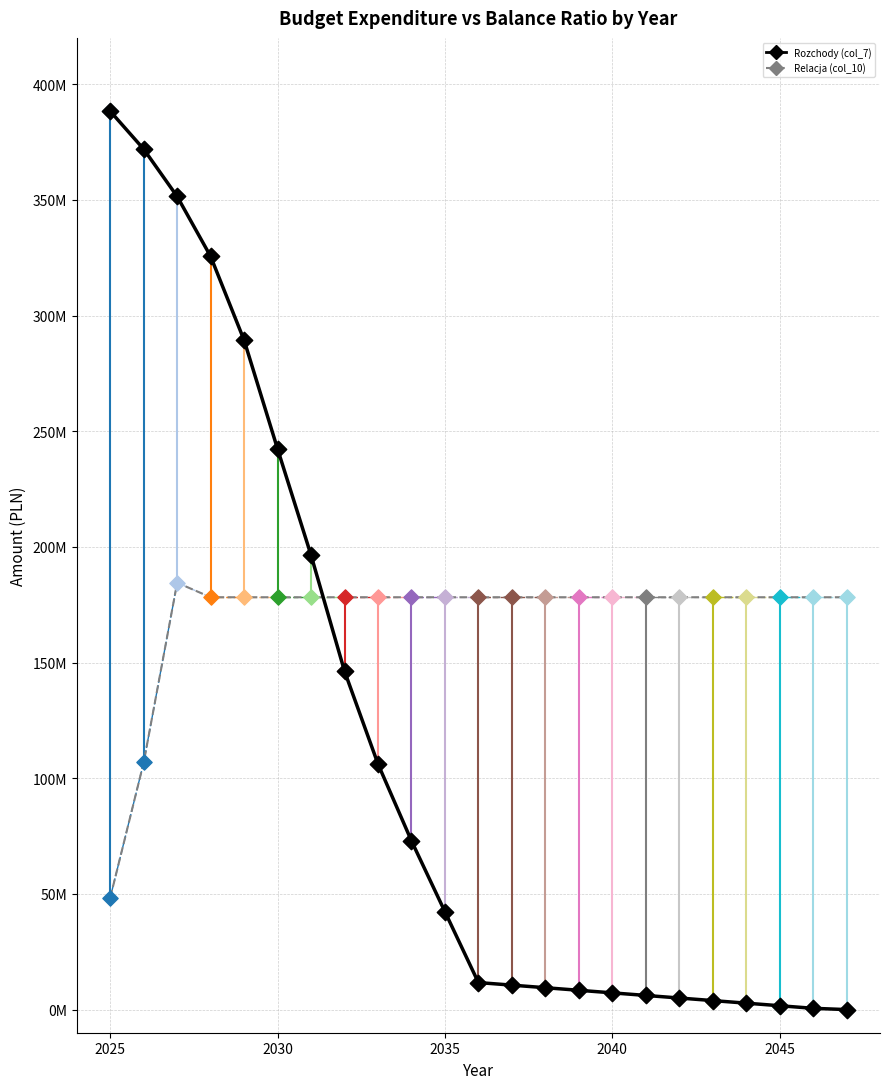

Is this an area chart (filled region under the line)?

No